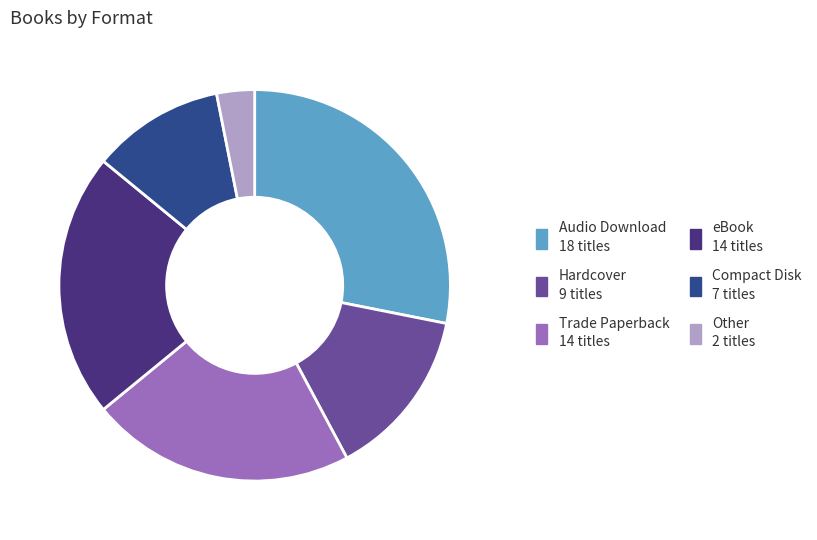

Does any single category account for the majority?

No